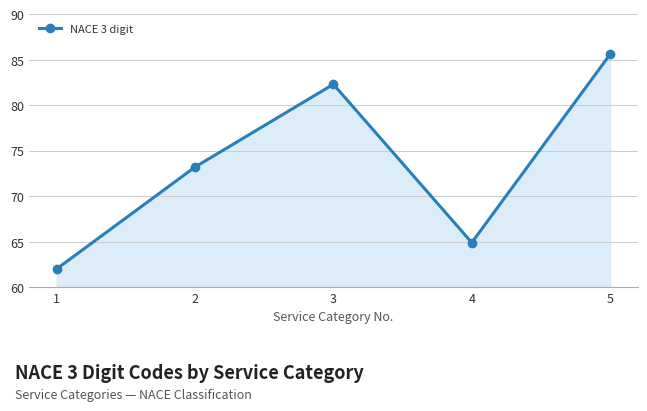

What is the greatest value displayed?

85.6